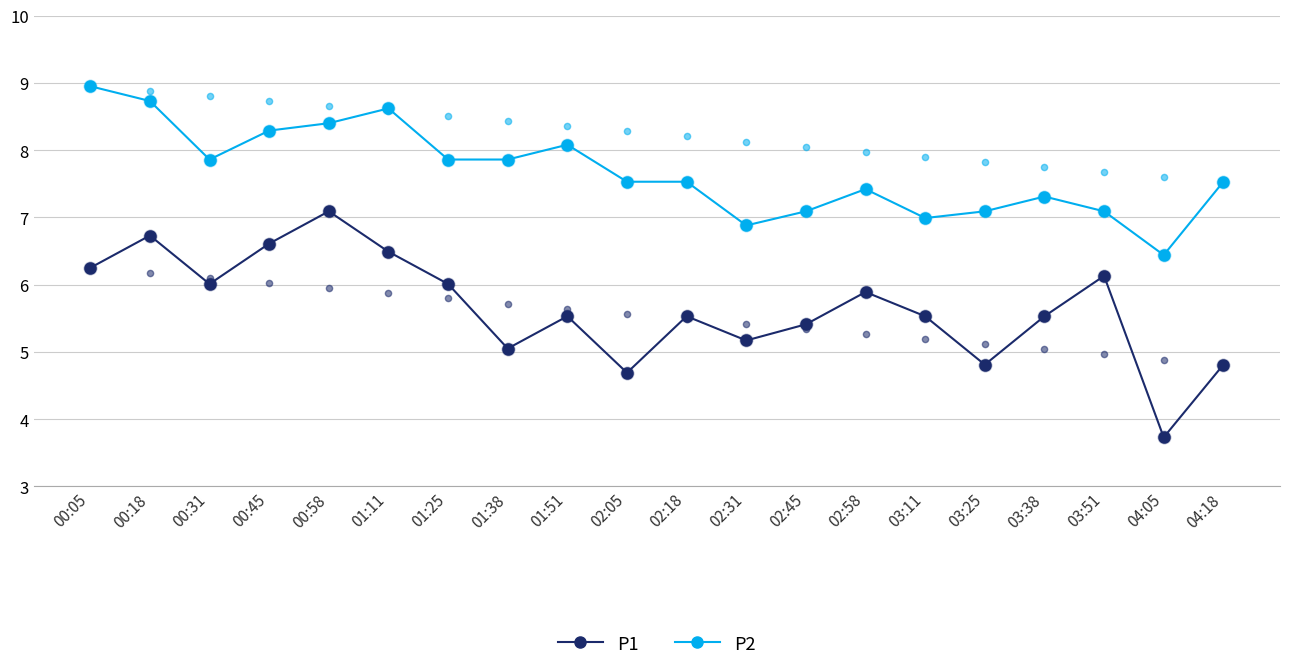

Rank the categories by P2 value from lowest to highest.

04:05, 02:31, 03:11, 02:45, 03:25, 03:51, 03:38, 02:58, 02:05, 02:18, 04:18, 00:31, 01:25, 01:38, 01:51, 00:45, 00:58, 01:11, 00:18, 00:05